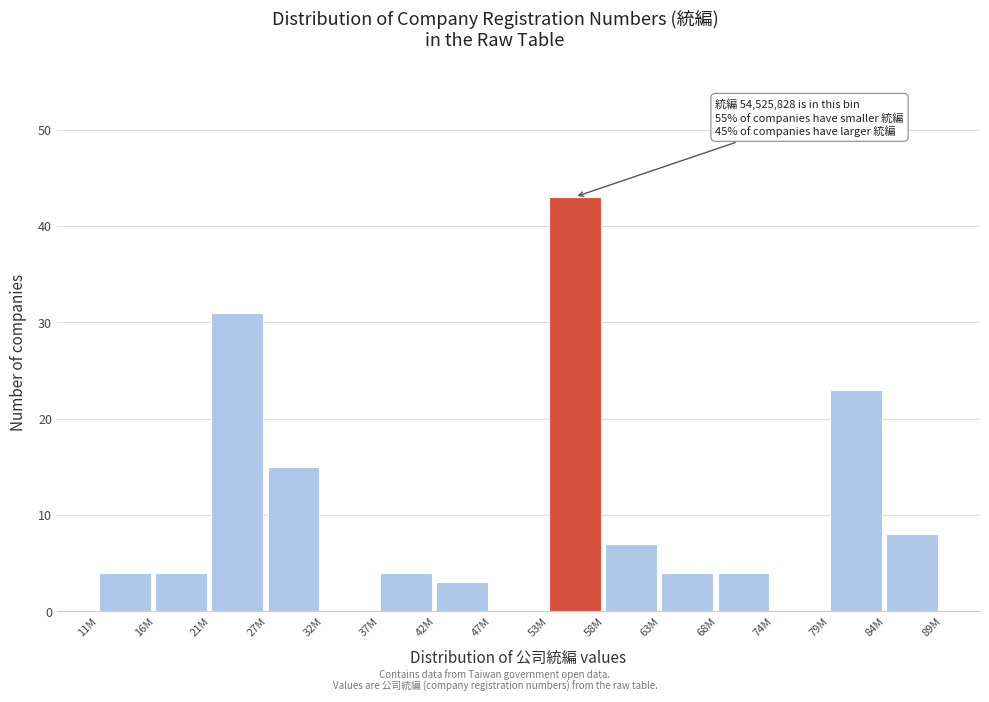

Reading left to right, list all the values displayed in this chart.

11M=4	16M=4	21M=31	27M=15	32M=0	37M=4	42M=3	47M=0	53M=43	58M=7	63M=4	68M=4	74M=0	79M=23	84M=8